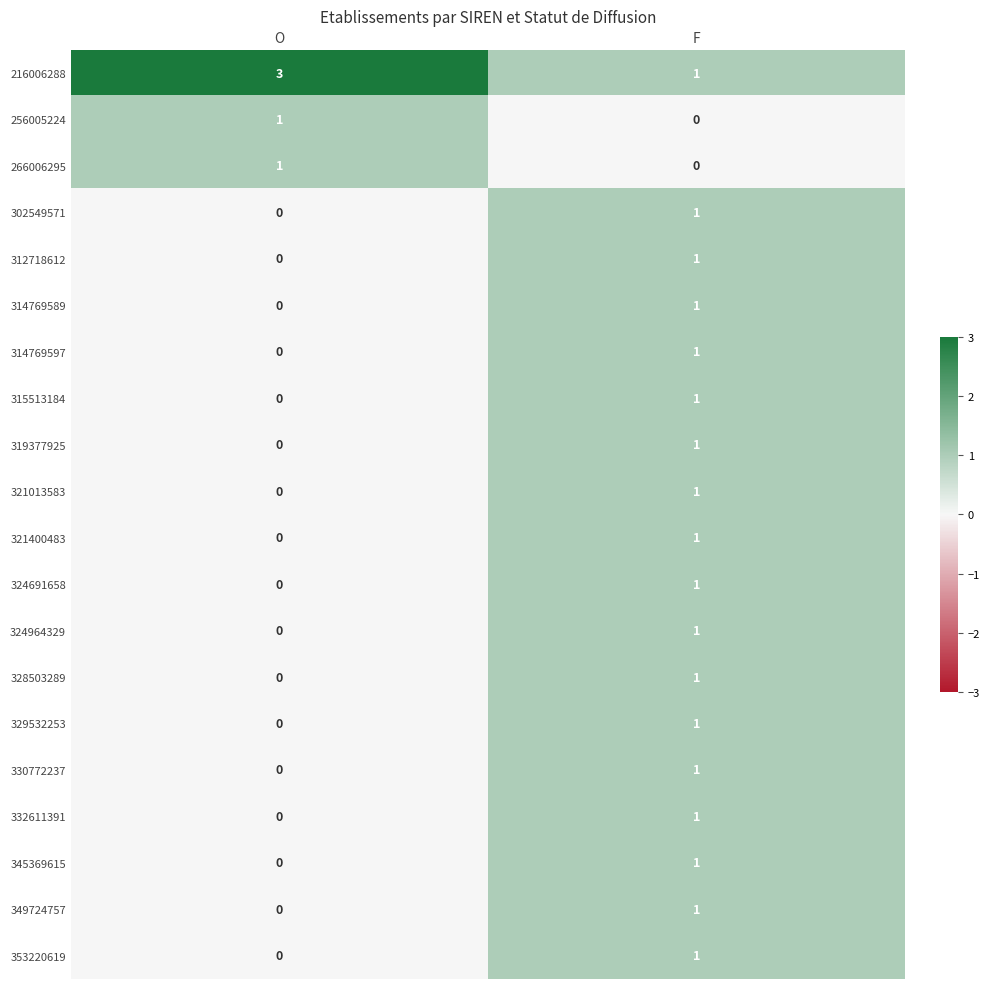

List the labels in order of 345369615 value, largest first.

F, O